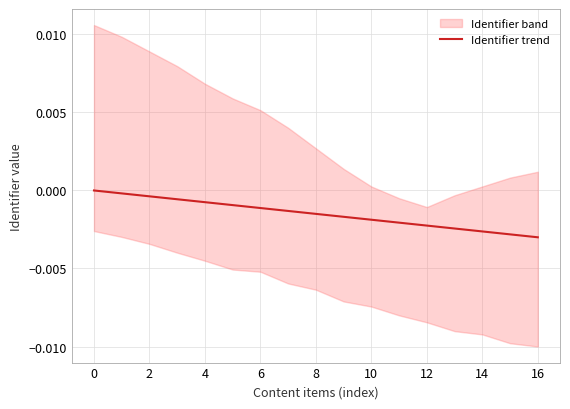

At which category does the chart reach its minimum across all series?

16